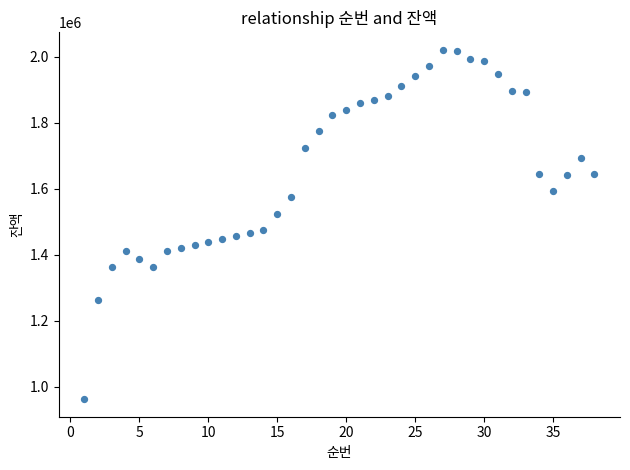

What is the range of Y values (max minus min)?

1060420